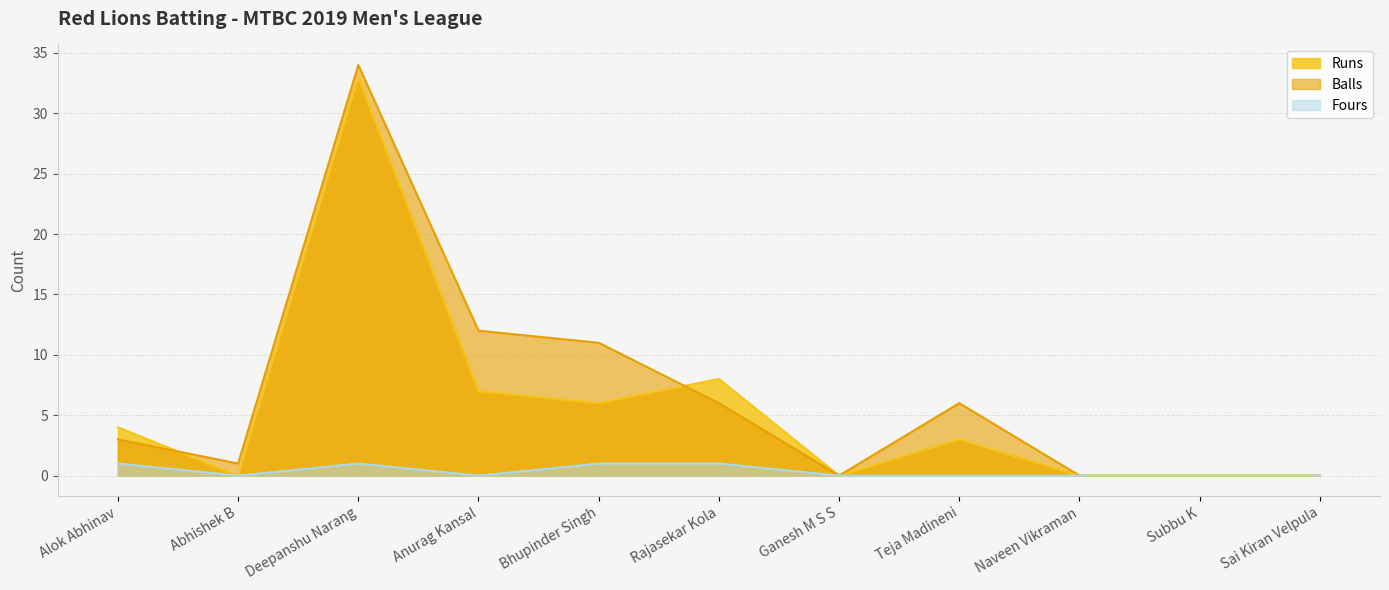

True or false: Fours and Runs cross at least once.

False